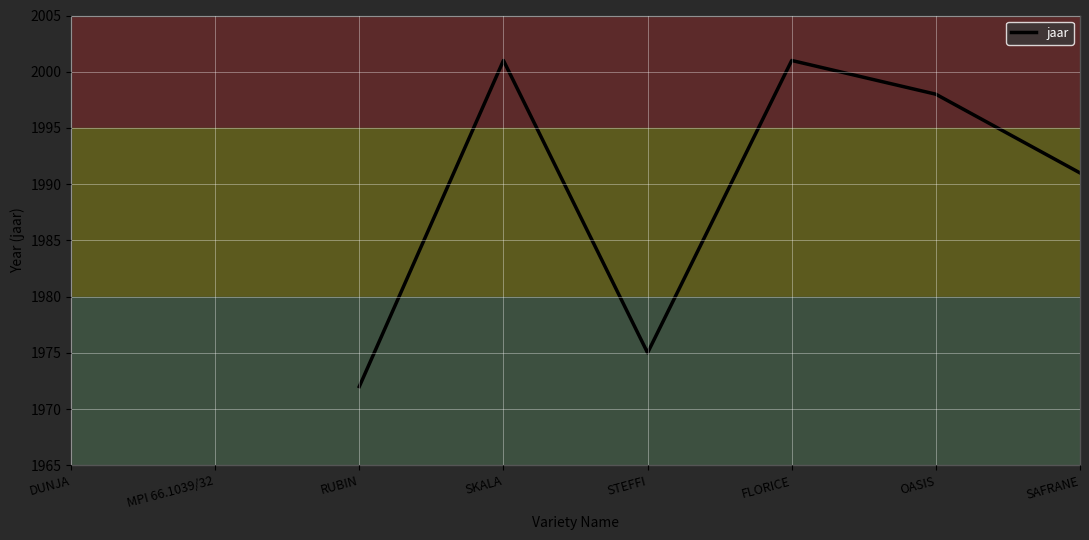

Between STEFFI and SAFRANE, which is larger?

SAFRANE